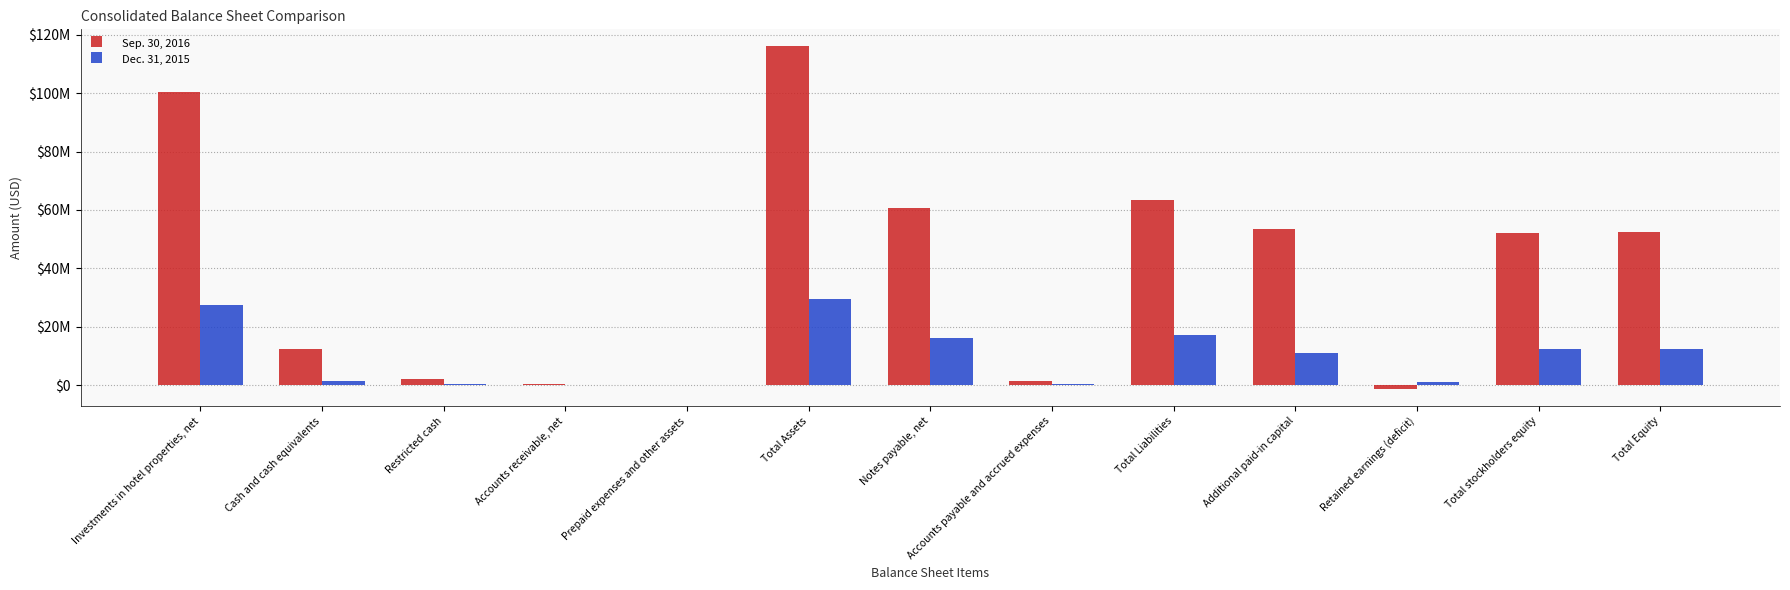

What is the difference between the second highest and second lowest values in the Dec. 31, 2015 series?

27317307